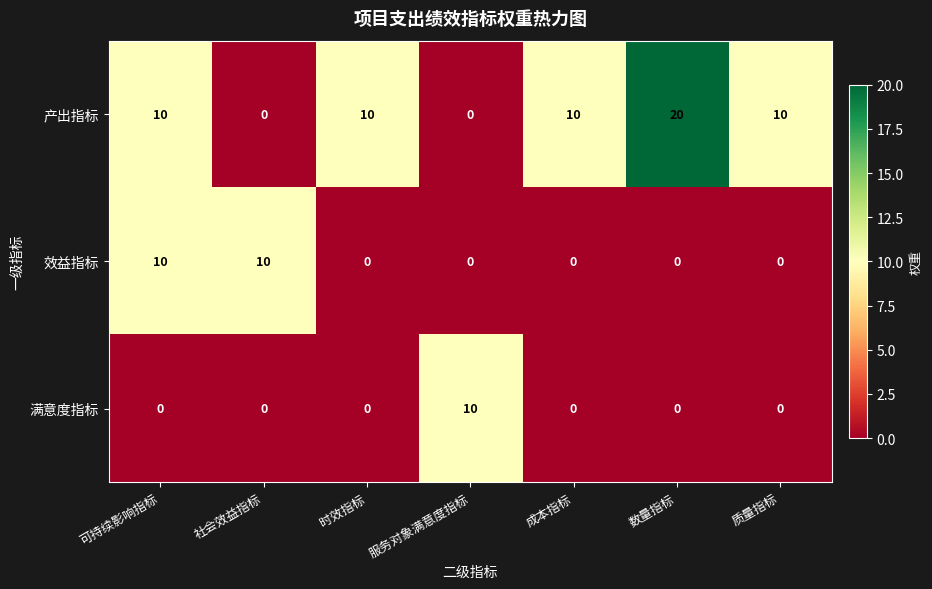

What is the difference between the maximum and minimum values in the 效益指标 series?

10